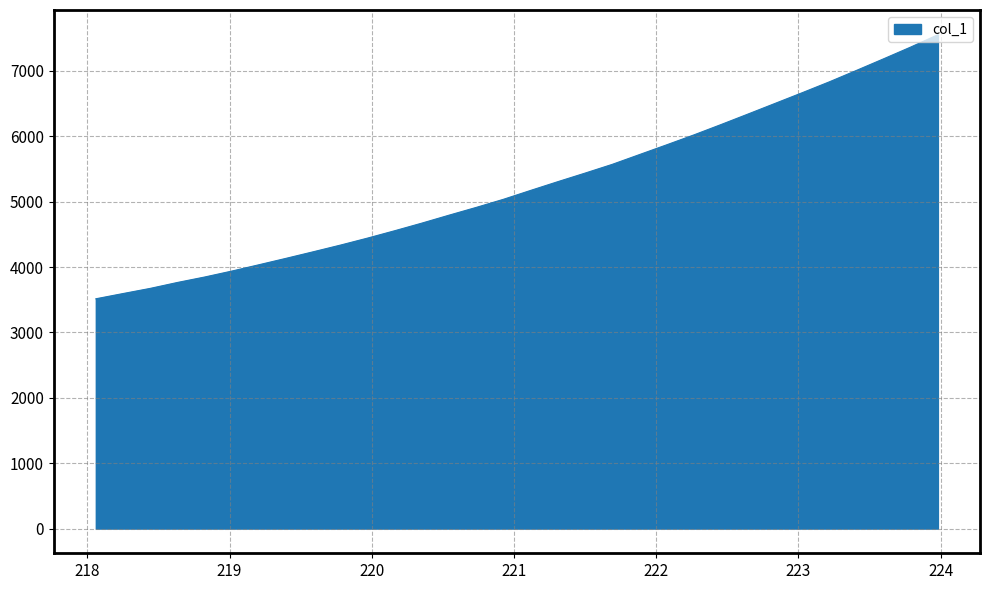

What is the difference between the maximum and minimum values?

4038.5